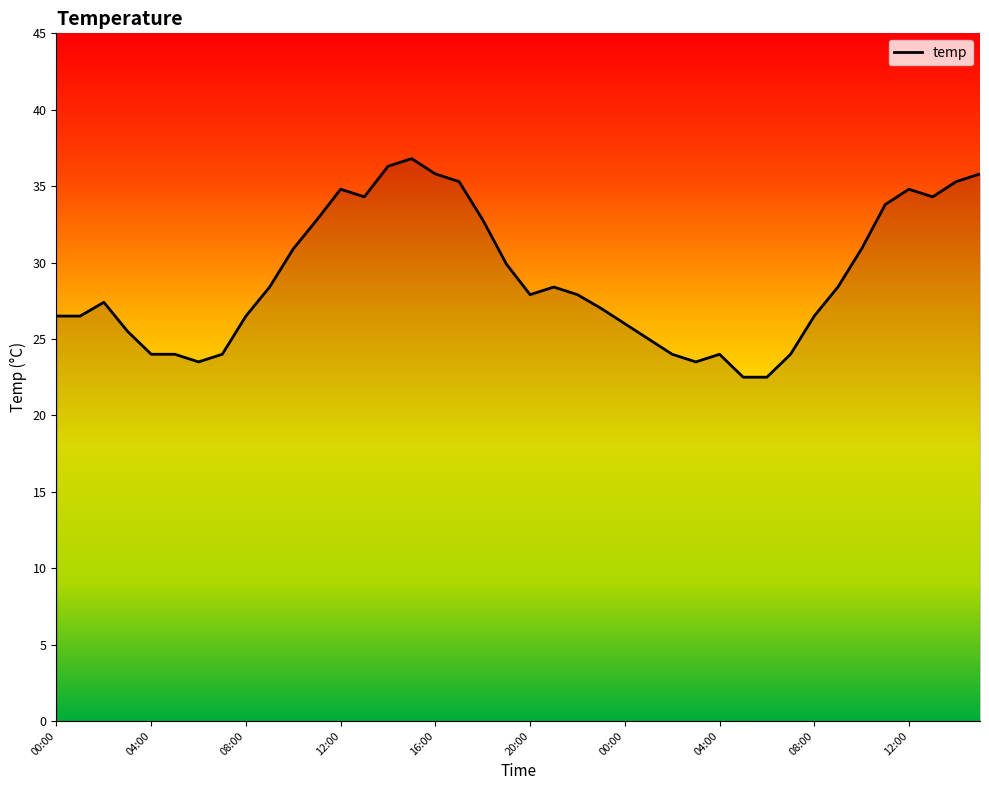

What is the sum of all values?

1158.5